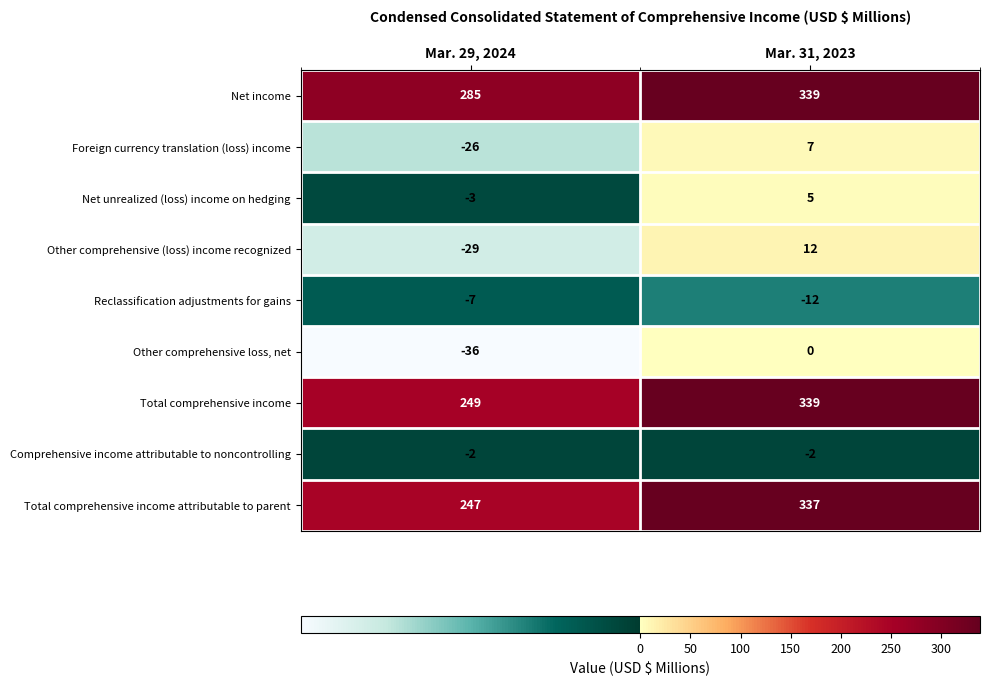

Rank the categories by Total comprehensive income attributable to parent value from highest to lowest.

Mar. 31, 2023, Mar. 29, 2024